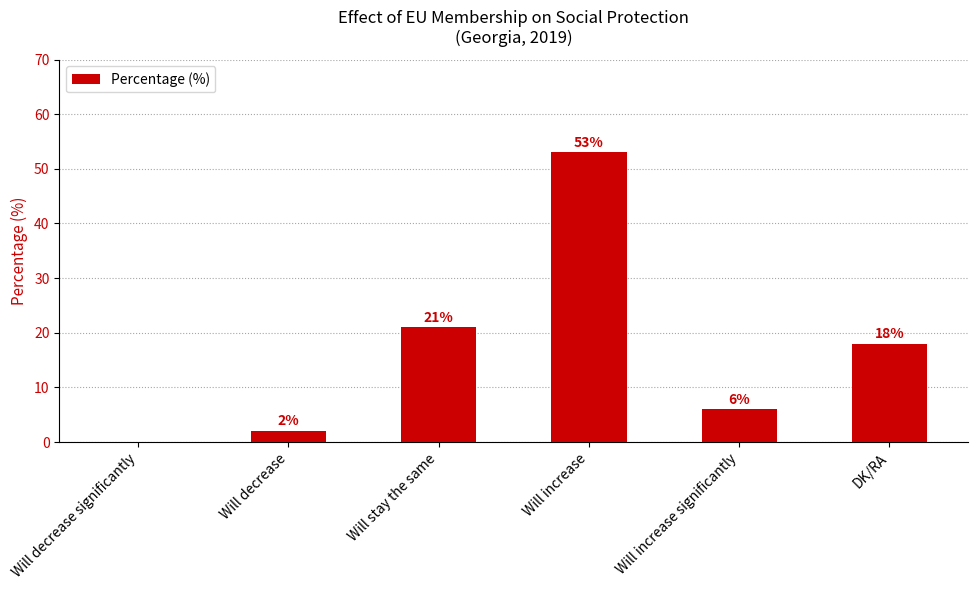

What is the change in value from Will decrease significantly to Will increase significantly?

+6